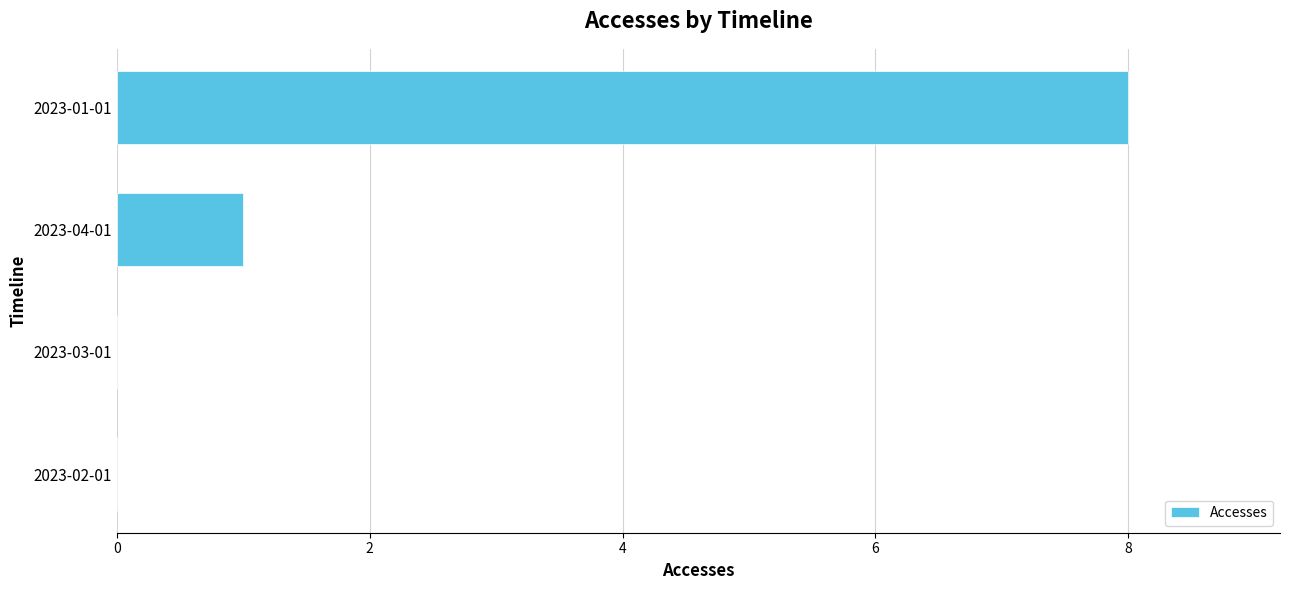

What is the sum of all values?

9